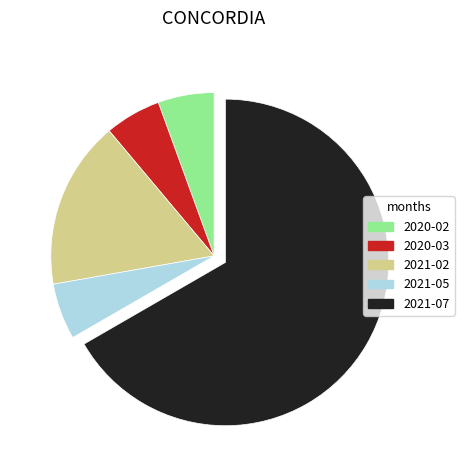

Approximately how many times larger is the value at 2021-05 compared to 2021-07?

0.1